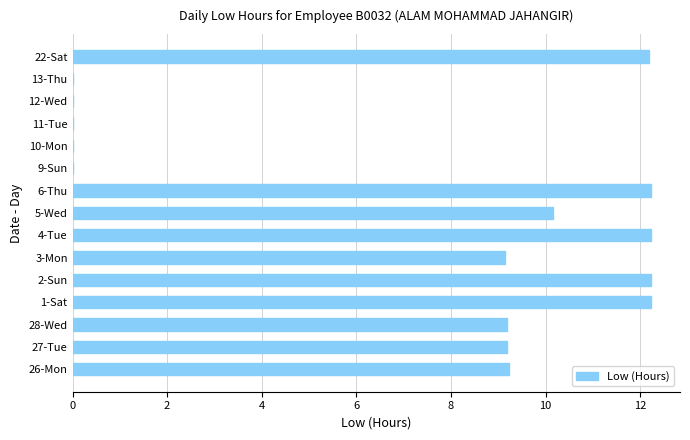

True or false: the data shows 9.2 at 3-Mon.

True